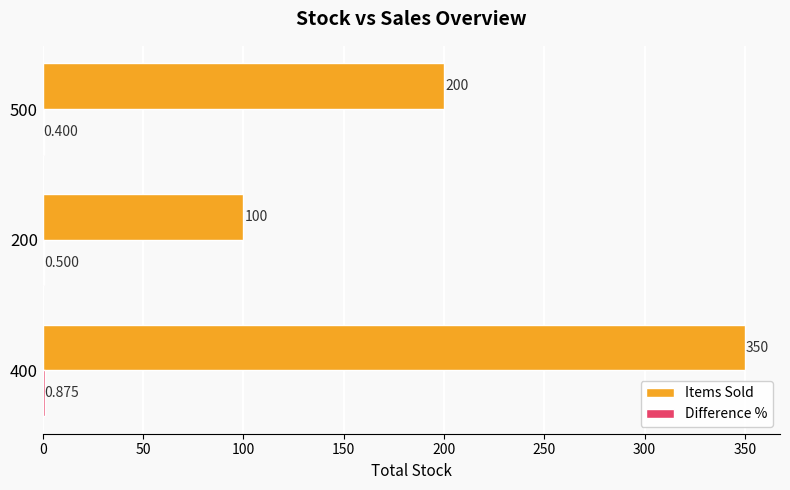

Between 400 and 200, which series saw the biggest shift?

Items Sold